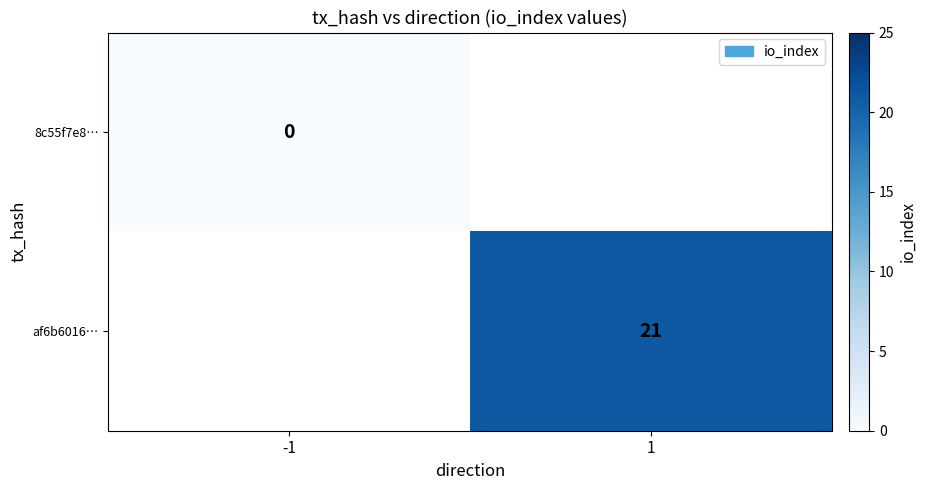

Count the number of categories in the chart.

2